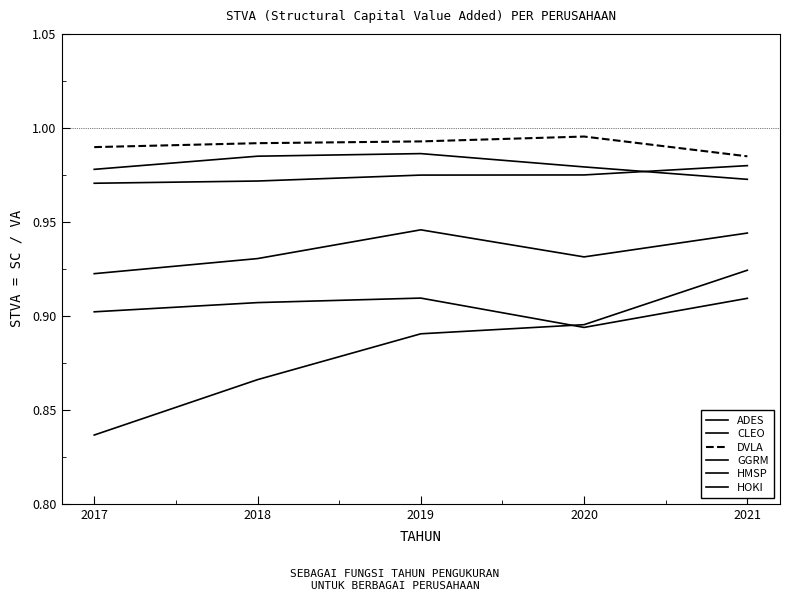

Does the chart have visible grid lines?

No